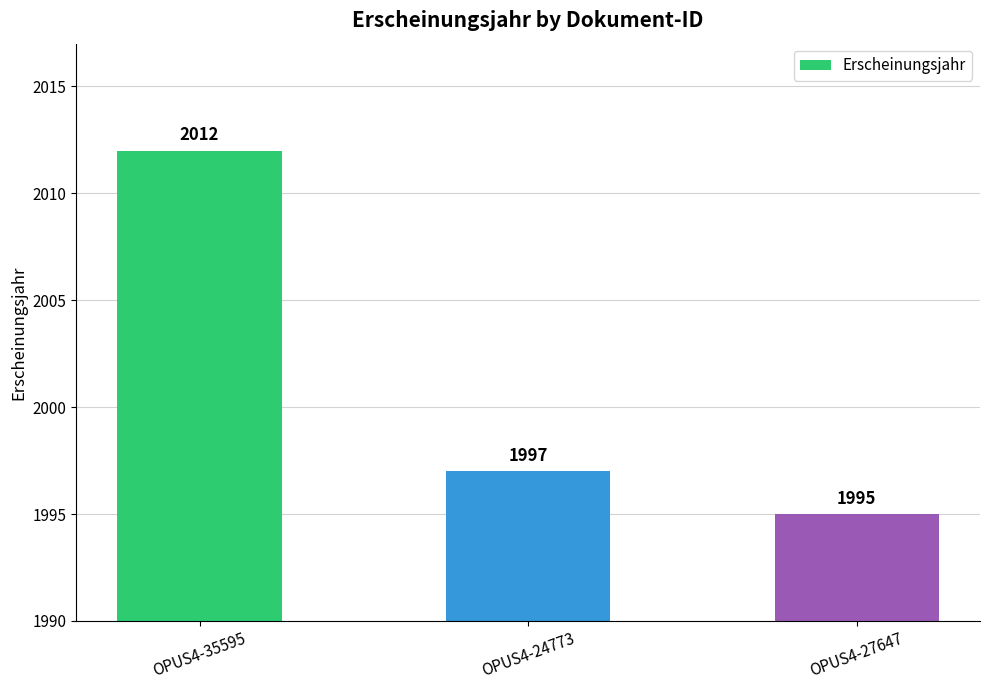

Rank the categories by value from highest to lowest.

OPUS4-35595, OPUS4-24773, OPUS4-27647